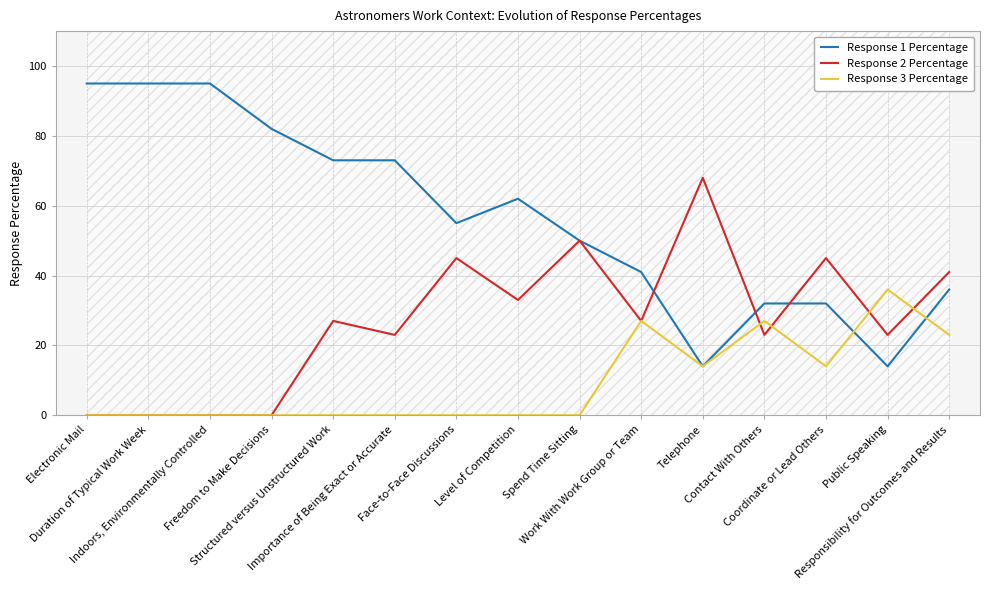

What is the maximum value shown in the chart?

95